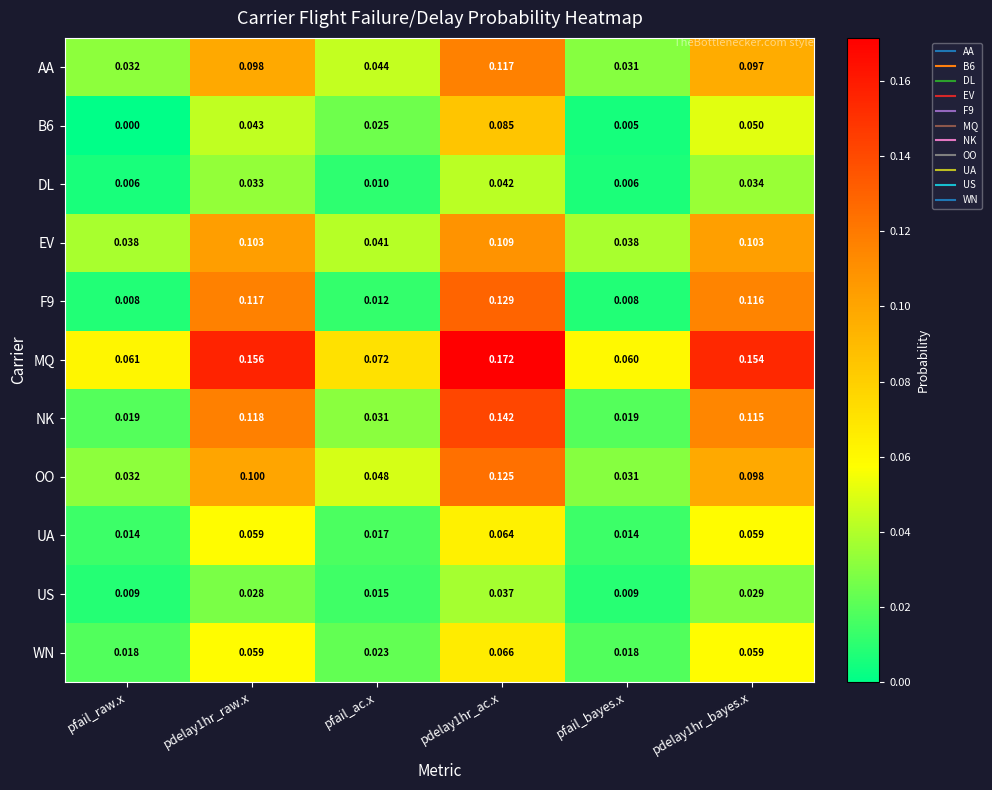

Is the value of AA at pdelay1hr_raw.x greater than the value of EV at pfail_raw.x?

Yes